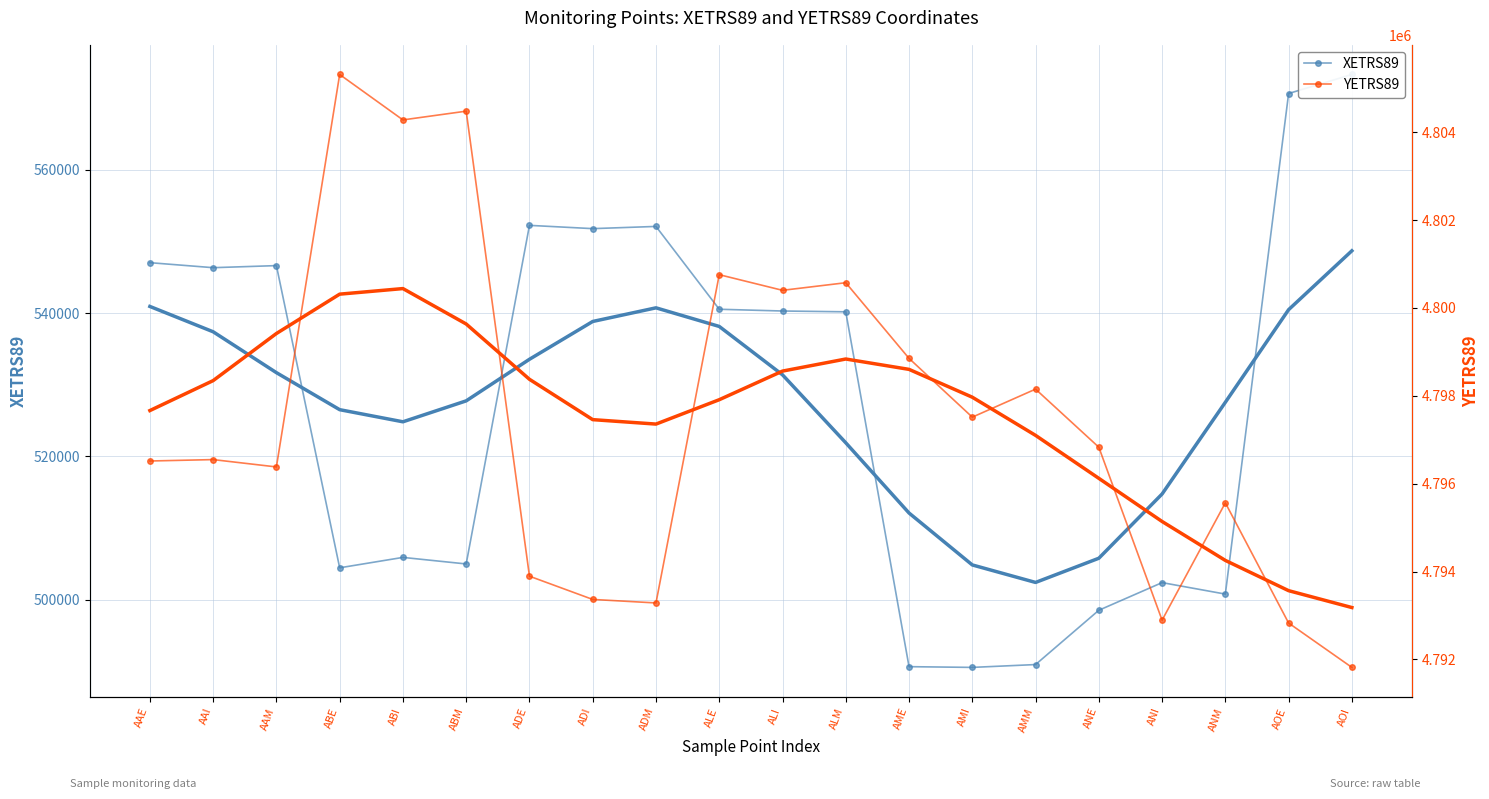

At which label is XETRS89 closest to 531929?

ALM